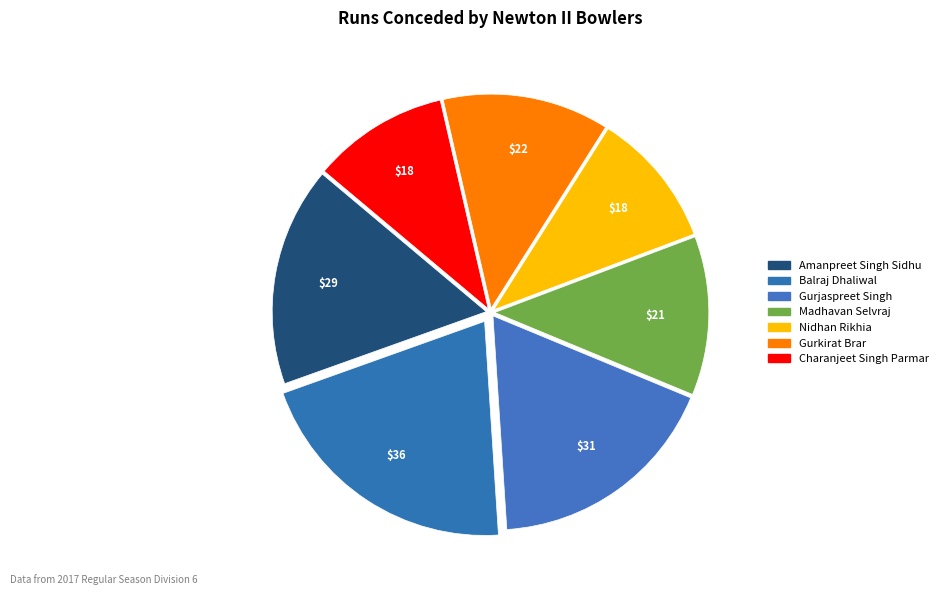

Between Amanpreet Singh Sidhu and Nidhan Rikhia, which is larger?

Amanpreet Singh Sidhu